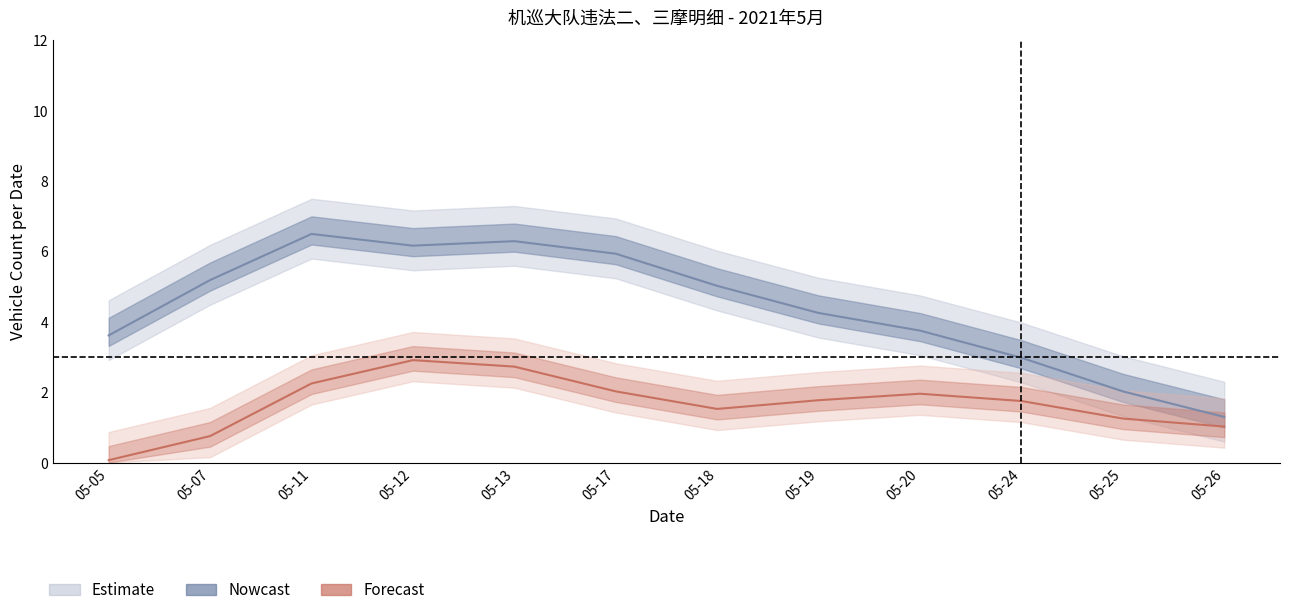

At 05-12, list the series in order from smallest to largest.

电动车 (Forecast), 二摩 (Nowcast)